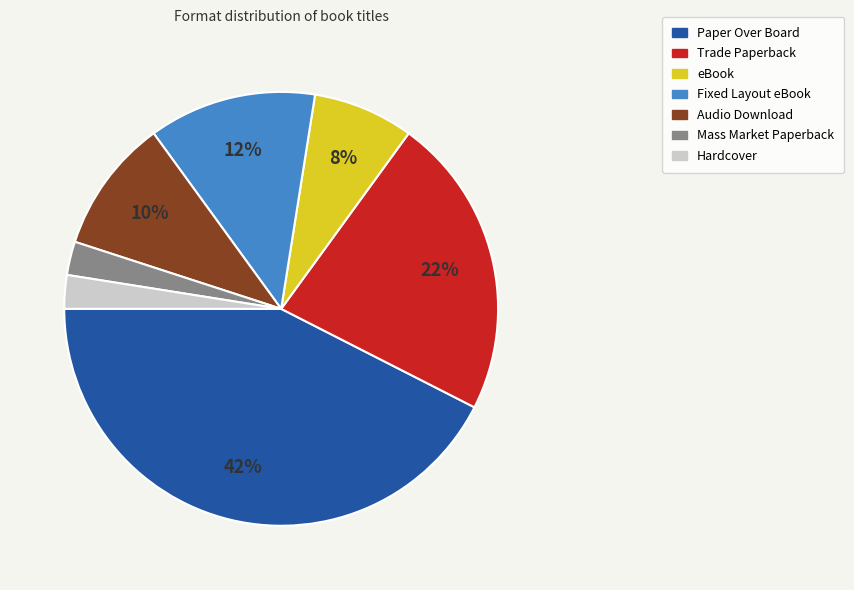

How many segments does this pie chart have?

7